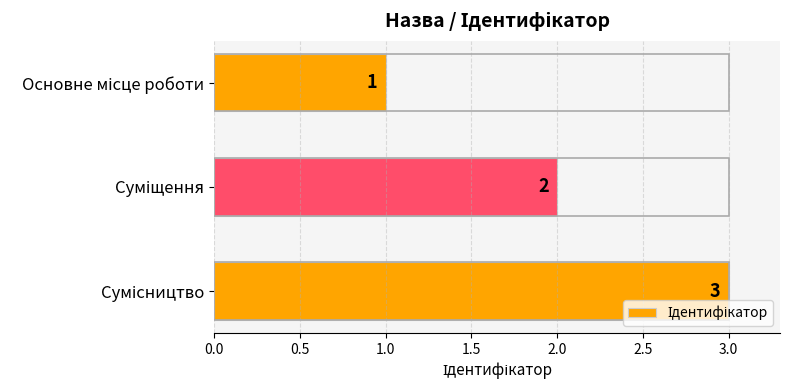

What is the sum of all values?

6